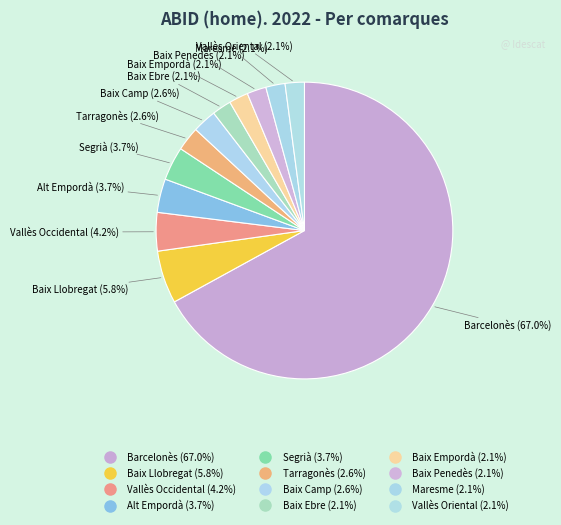

Count the number of slices in the pie.

12